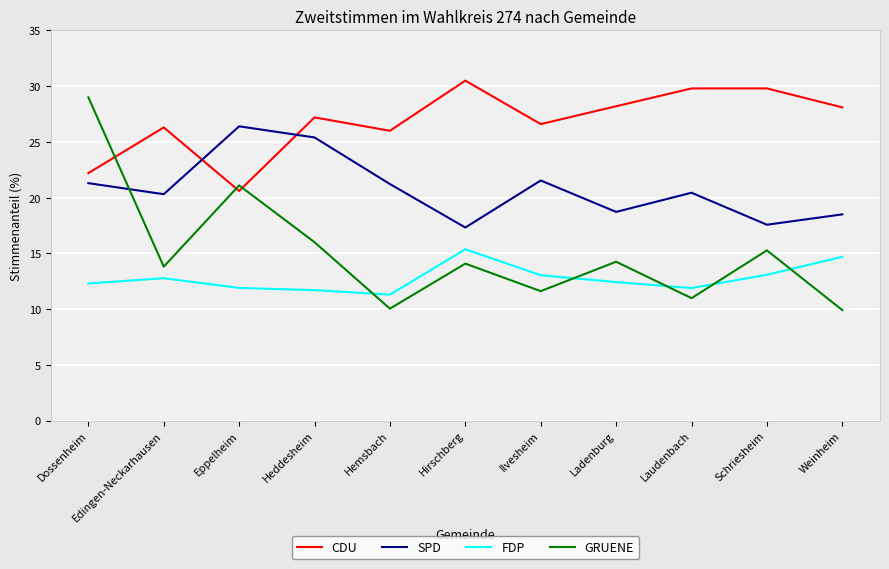

How many lines are shown in the chart?

4